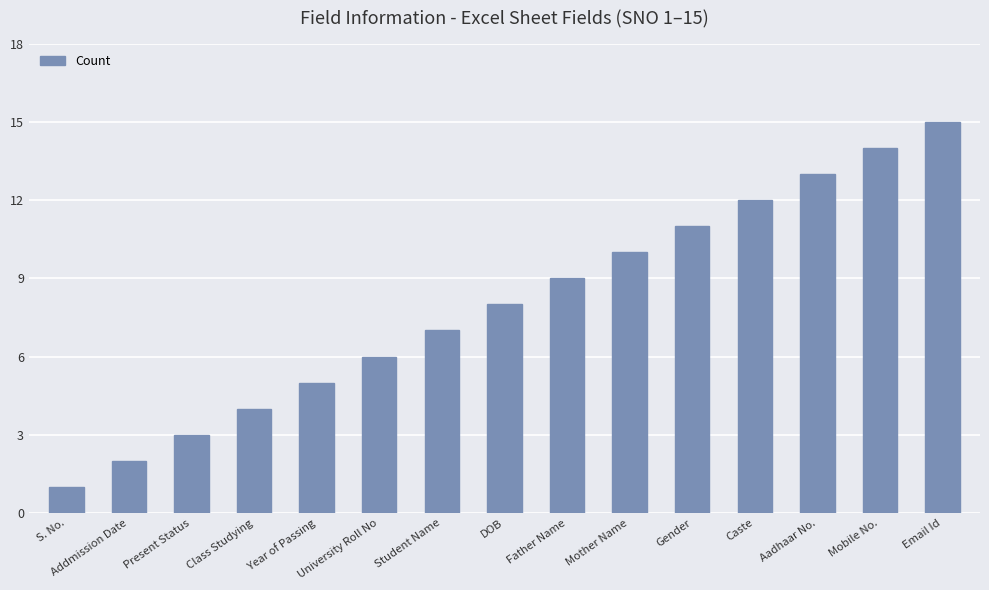

Between University Roll No and Mother Name, which is larger?

Mother Name